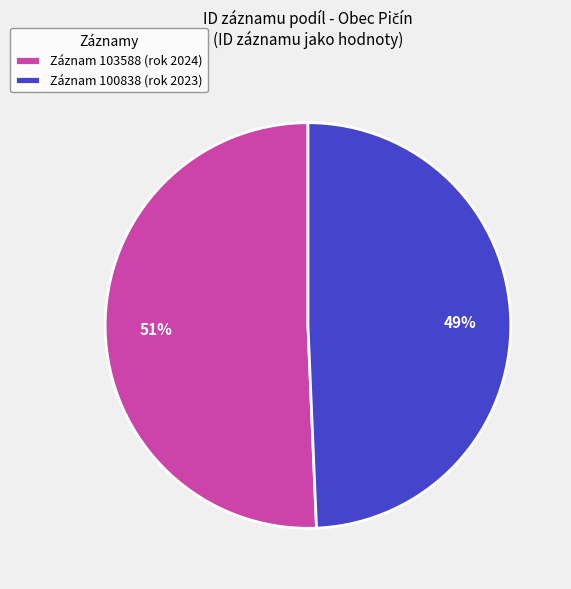

Which slice is the smallest?

Záznam 100838 (rok 2023)